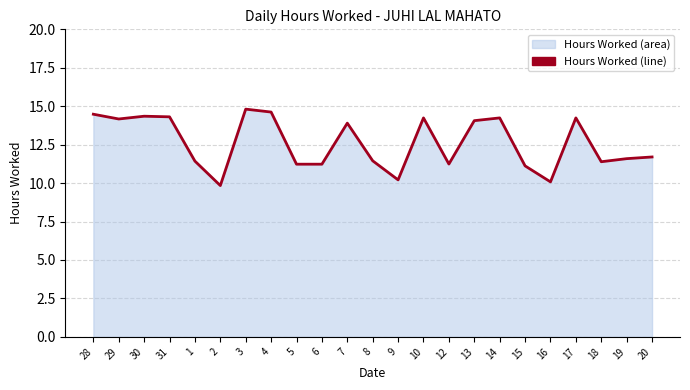

What is the maximum value shown in the chart?

14.8